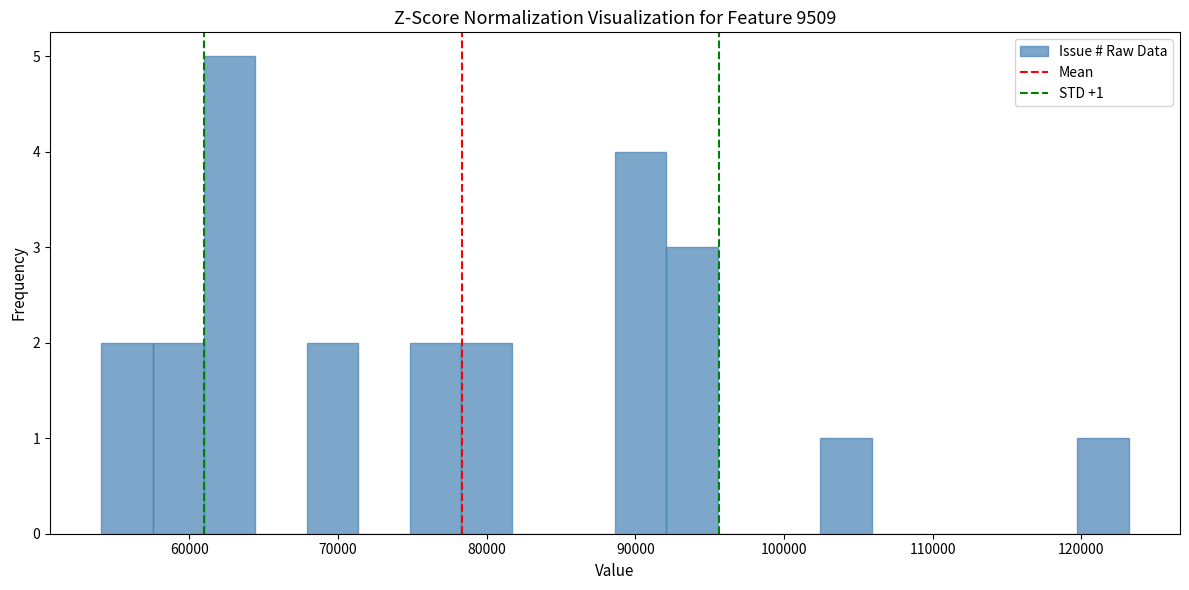

Read against the x-axis, roughly where is the centre of the tallest bar?

63000